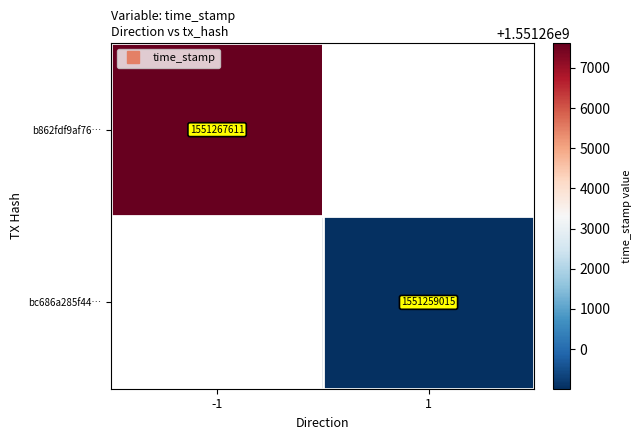

What is the greatest value displayed?

1551267611.0